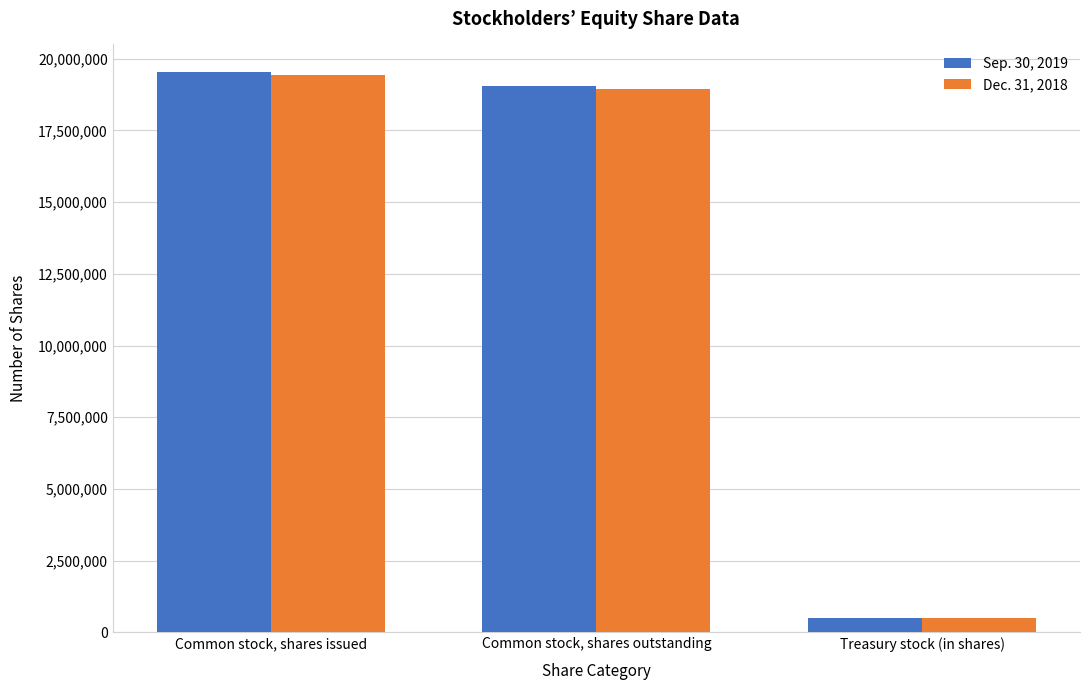

What is the sum of all Sep. 30, 2019 values?

39048776